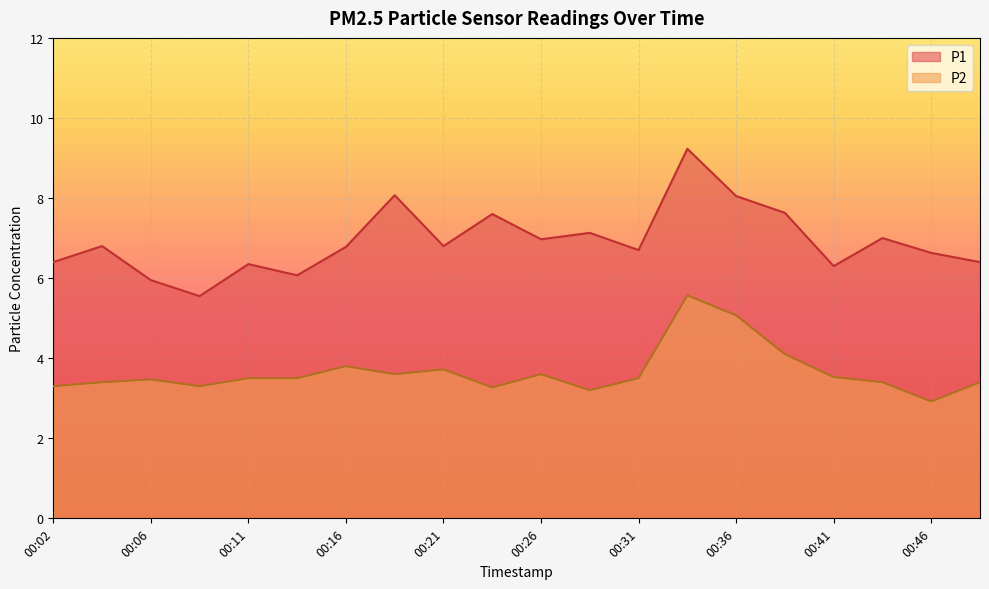

The P1 series shows 6.4 at 00:02. True or false?

True